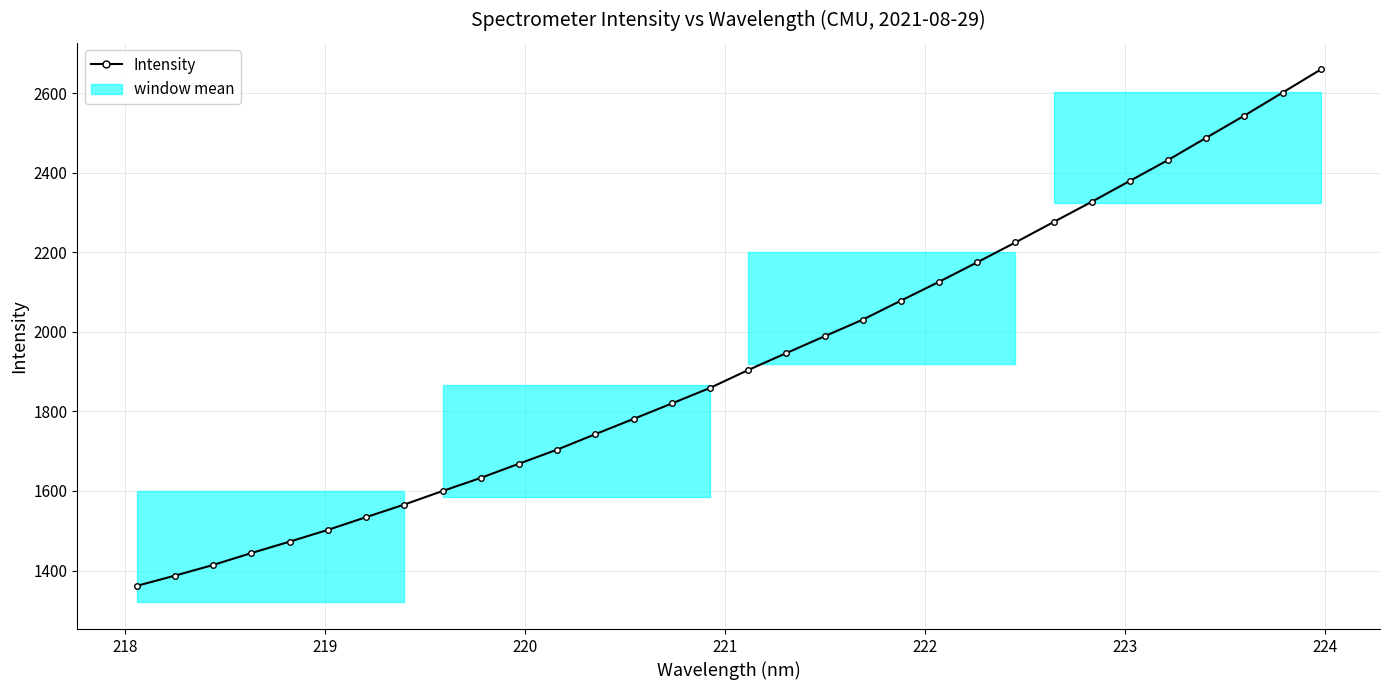

What is the sum of all values?

61668.8